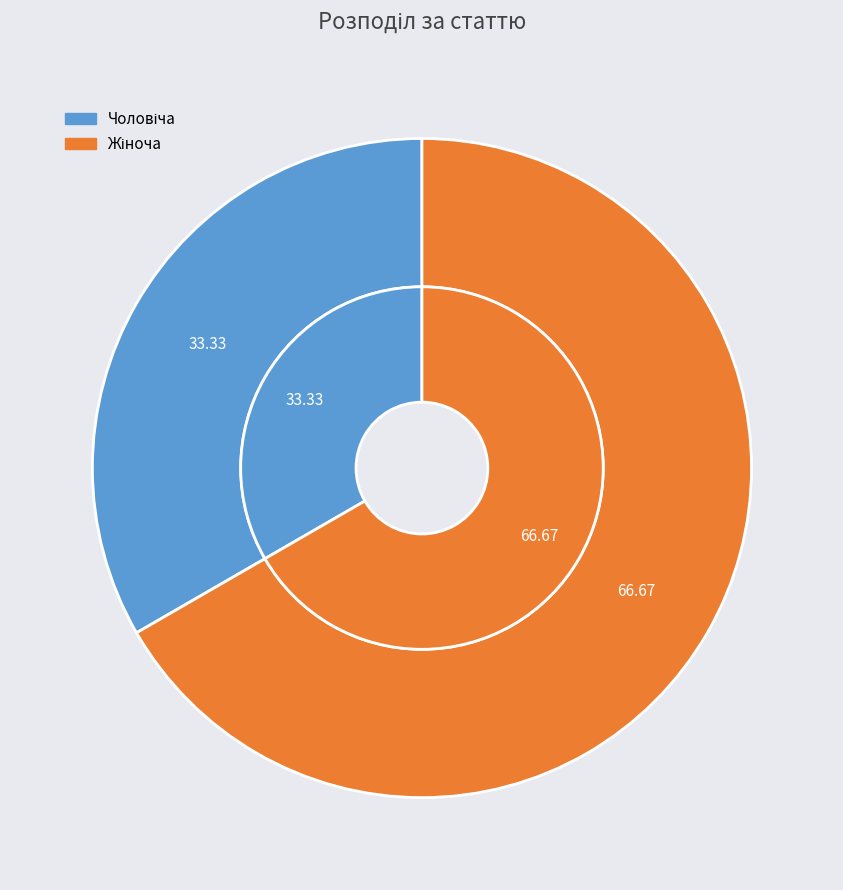

Is the sum of Жіноча and Чоловіча greater than half?

Yes